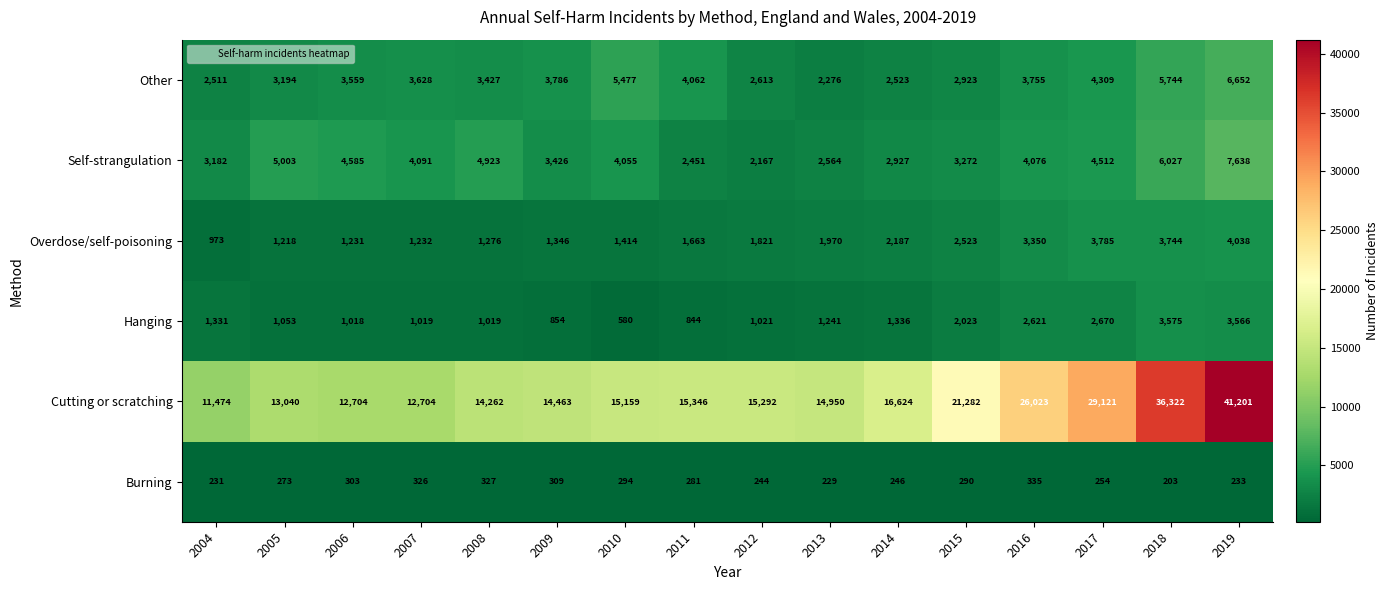

Which label corresponds to the smallest value in the chart?

2018